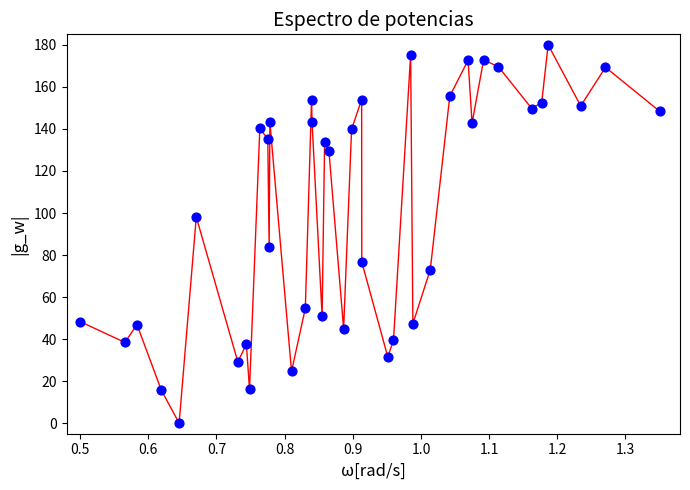

What is the range of Y values (max minus min)?

180.0